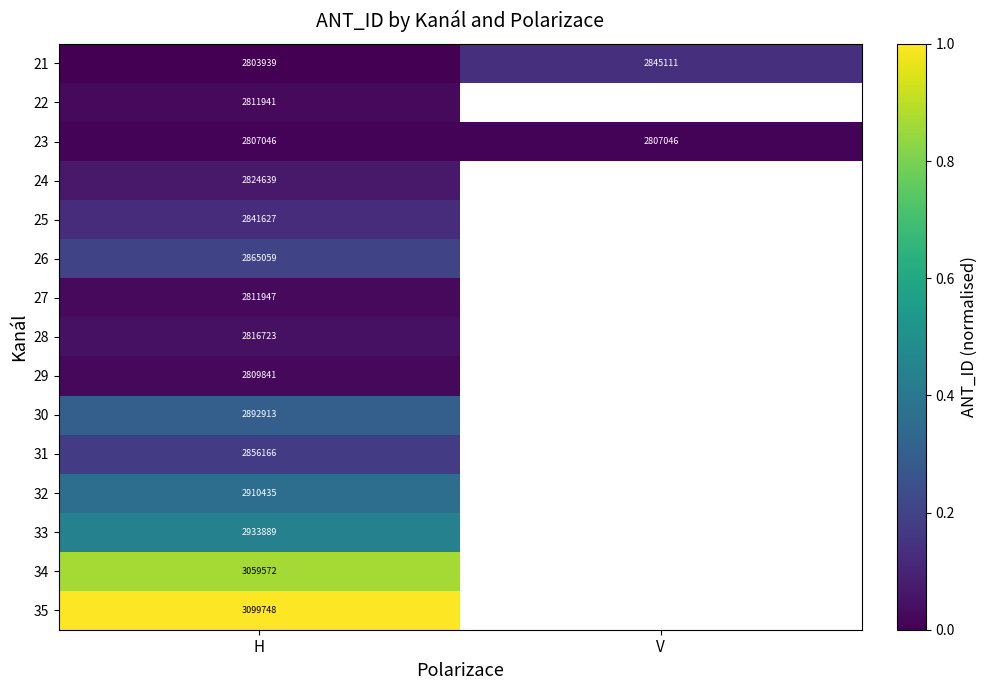

True or false: 21 has a value of 881053 at V.

False